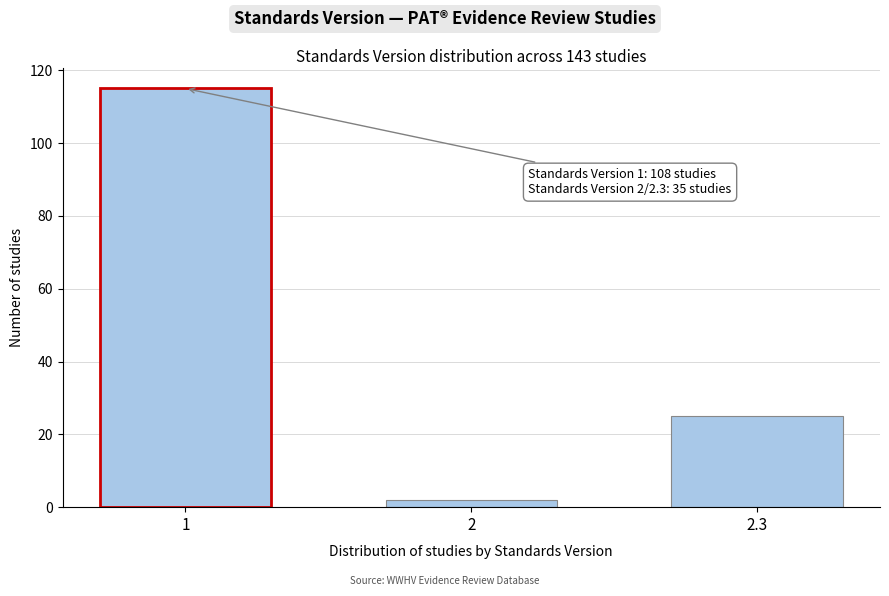

Reading right to left, list all the values displayed in this chart.

25	2	115